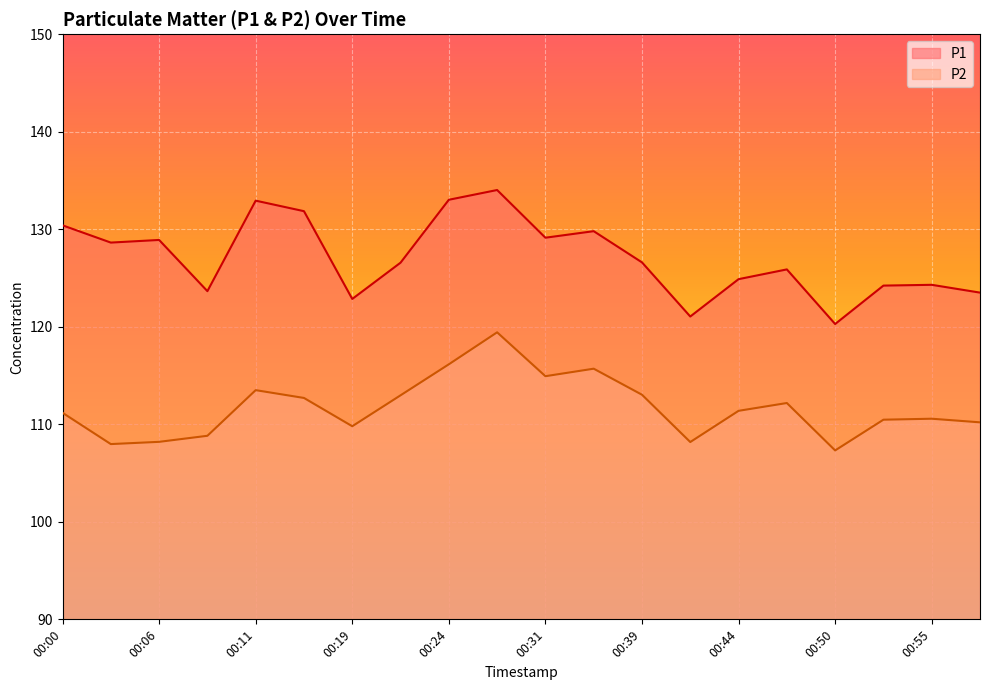

Is the value of P2 at 00:39 greater than the value of P1 at 00:42?

No